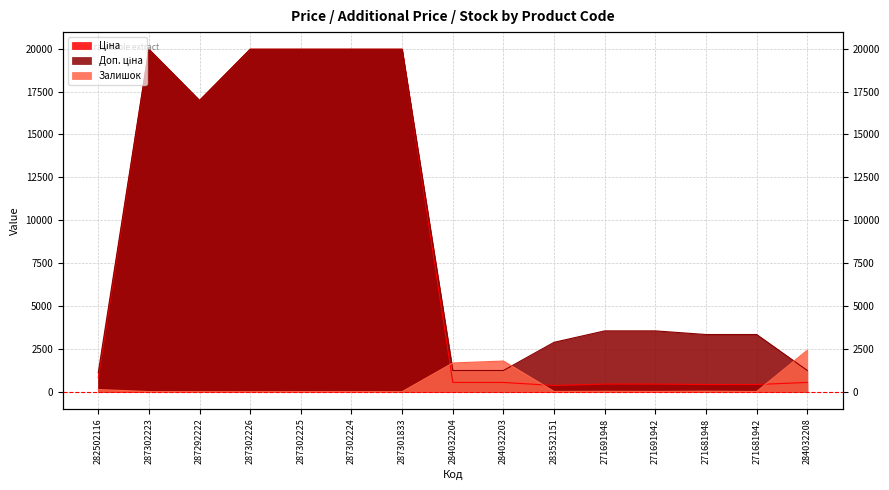

Reading left to right, what are all the values shown in this chart?

Ціна: 818.5	19964.2	16976.3	19964.2	19964.2	19964.2	19964.2	539.0	539.0	359.9	443.1	443.1	416.6	416.6	539.0
Доп. ціна: 1109.2	19964.2	16976.3	19964.2	19964.2	19964.2	19964.2	1235.4	1235.4	2878.8	3545.0	3545.0	3332.5	3332.5	1235.4
Залишок: 125.0	7.0	0.0	0.0	5.0	3.0	0.0	1674.0	1786.0	15.0	22.0	13.0	30.0	10.0	2419.0